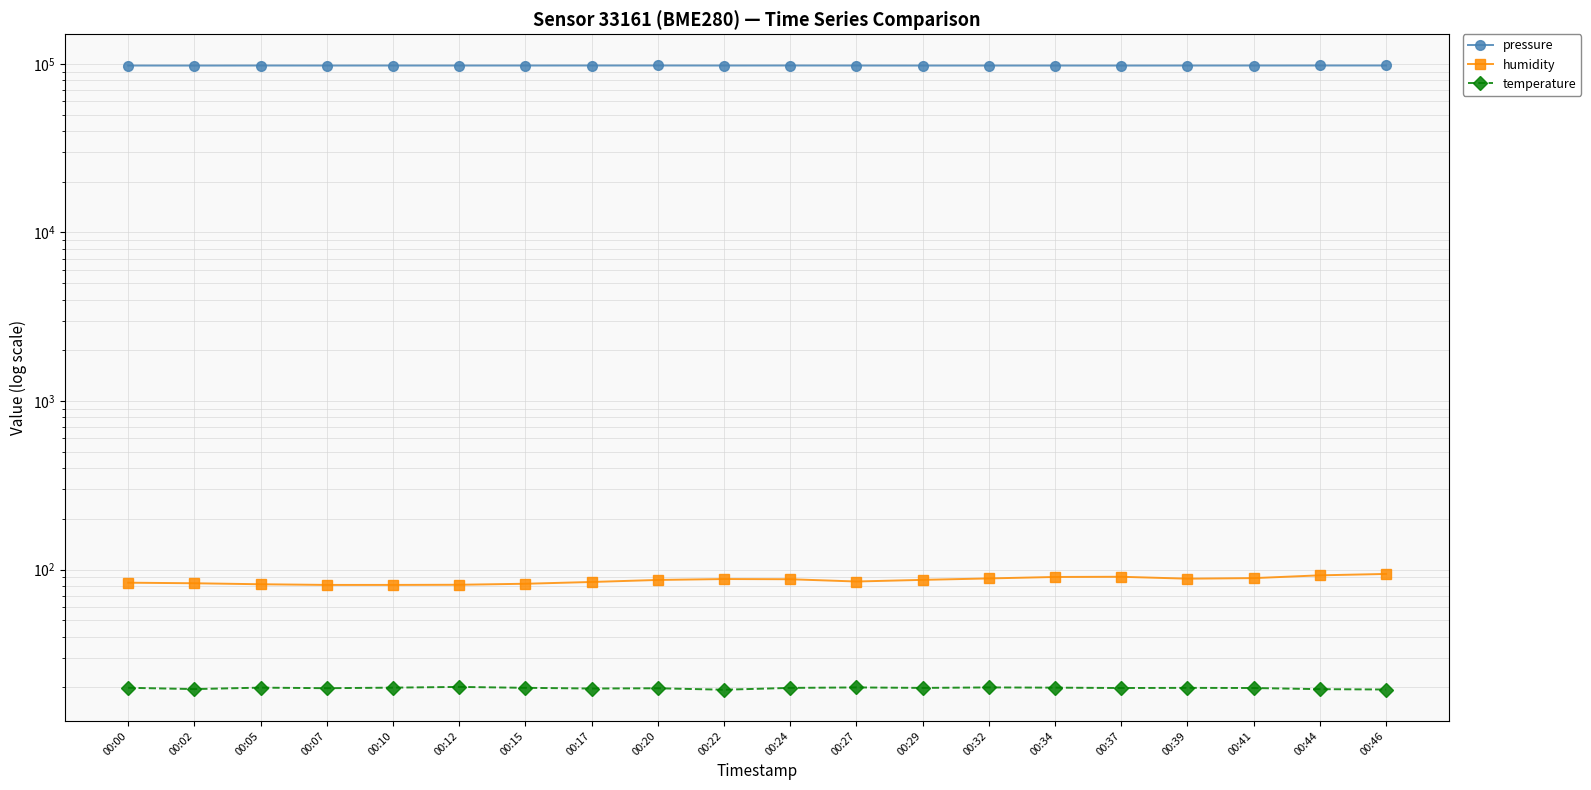

Is the value of pressure at 00:24 greater than the value of humidity at 00:27?

Yes